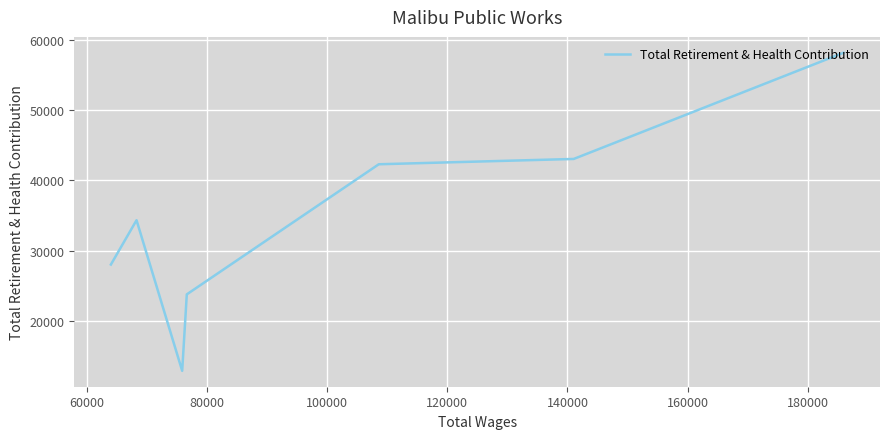

What is the difference between the second highest and minimum values?

30220